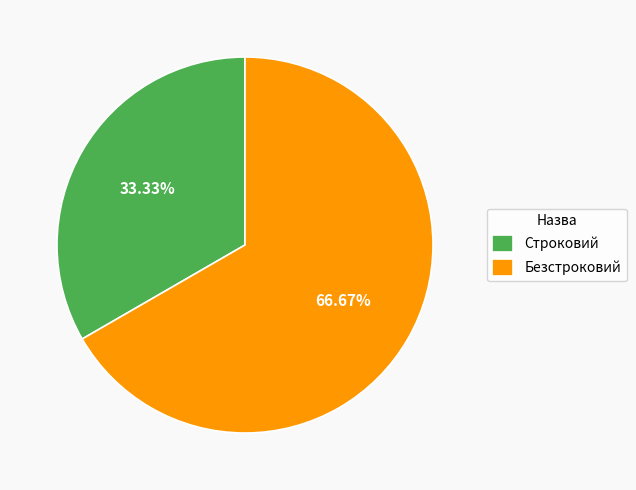

True or false: Безстроковий accounts for 67% of the total.

True